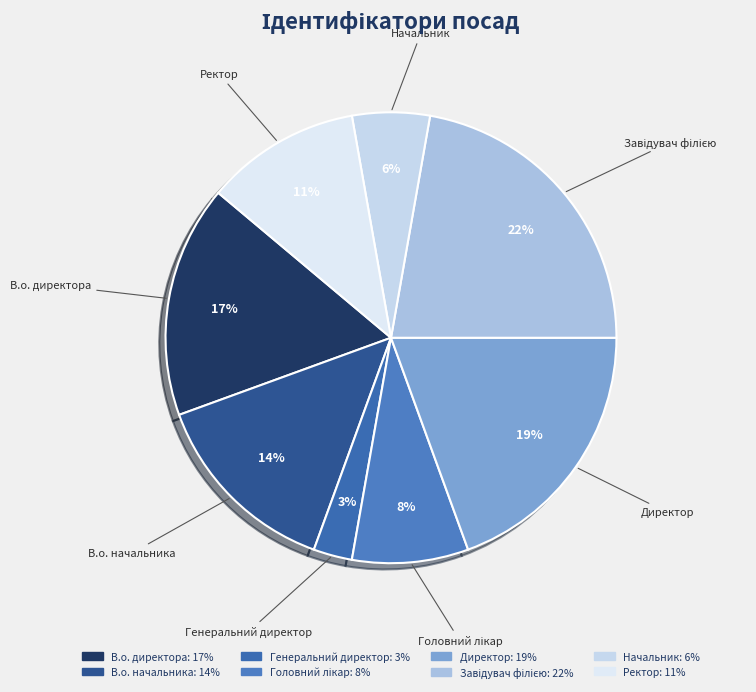

Which slice is the smallest?

Генеральний директор